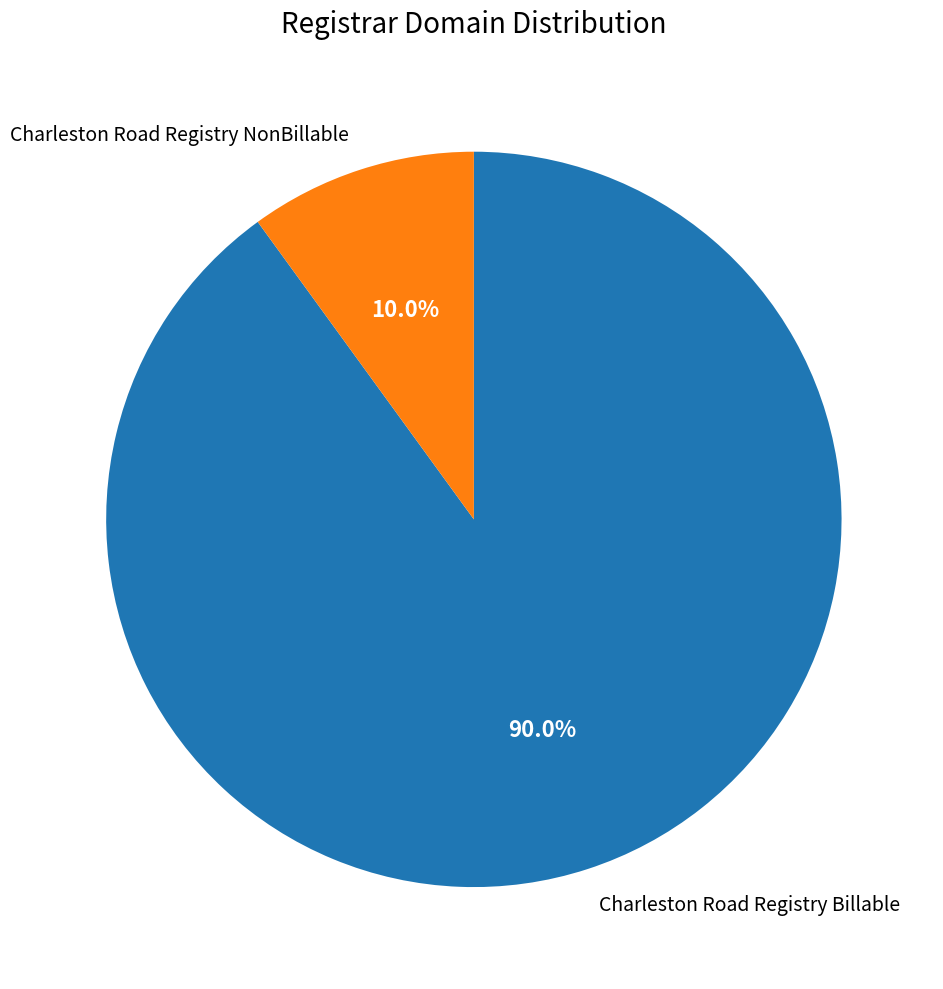

Count the number of slices in the pie.

2